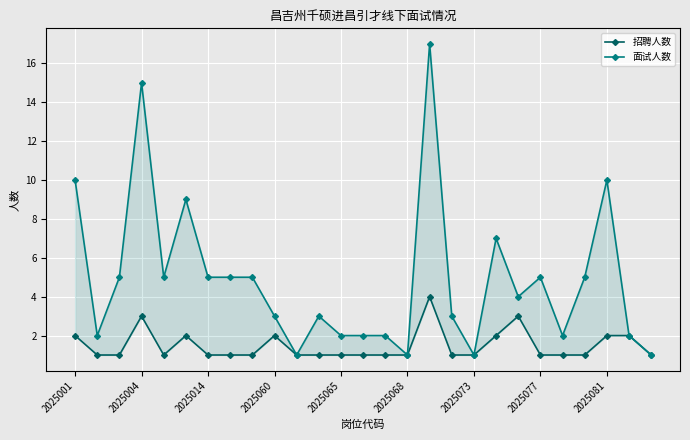

How many categories are shown in the chart?

27